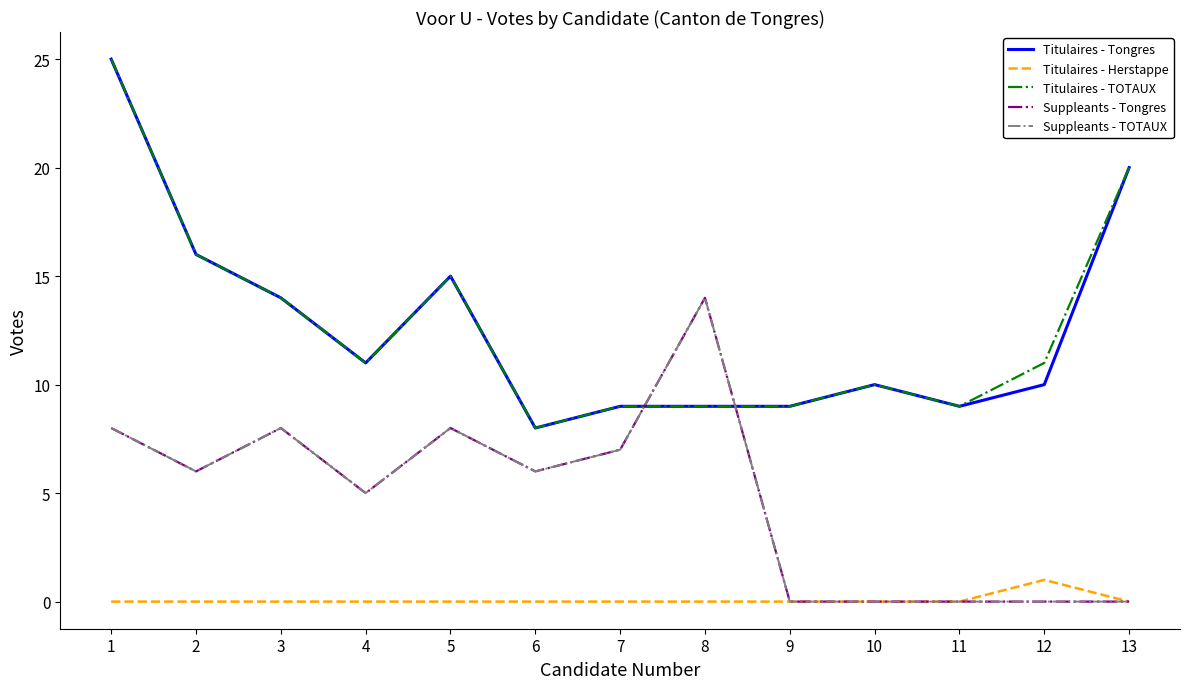

At which category does the chart reach its peak across all series?

1